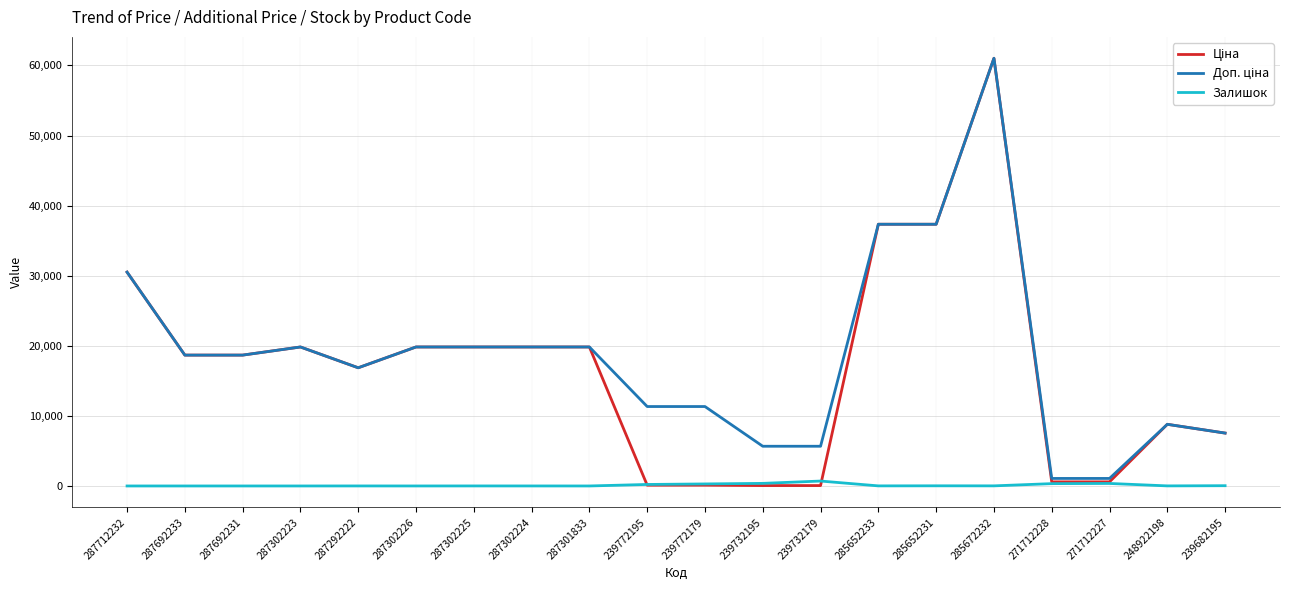

At which category is the sum across all series the highest?

285672232